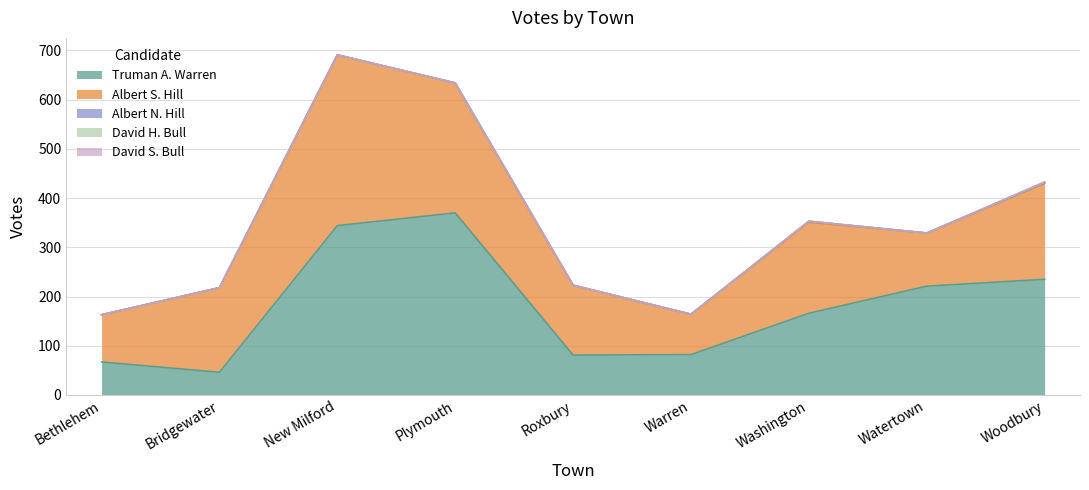

Reading left to right, what are all the values shown in this chart?

Truman A. Warren: 67	46	344	370	81	82	166	221	235
Albert S. Hill: 96	172	347	264	142	82	185	108	195
Albert N. Hill: 0	0	0	0	0	0	2	0	1
David H. Bull: 0	0	0	0	0	0	0	0	1
David S. Bull: 0	0	0	0	0	0	0	0	1